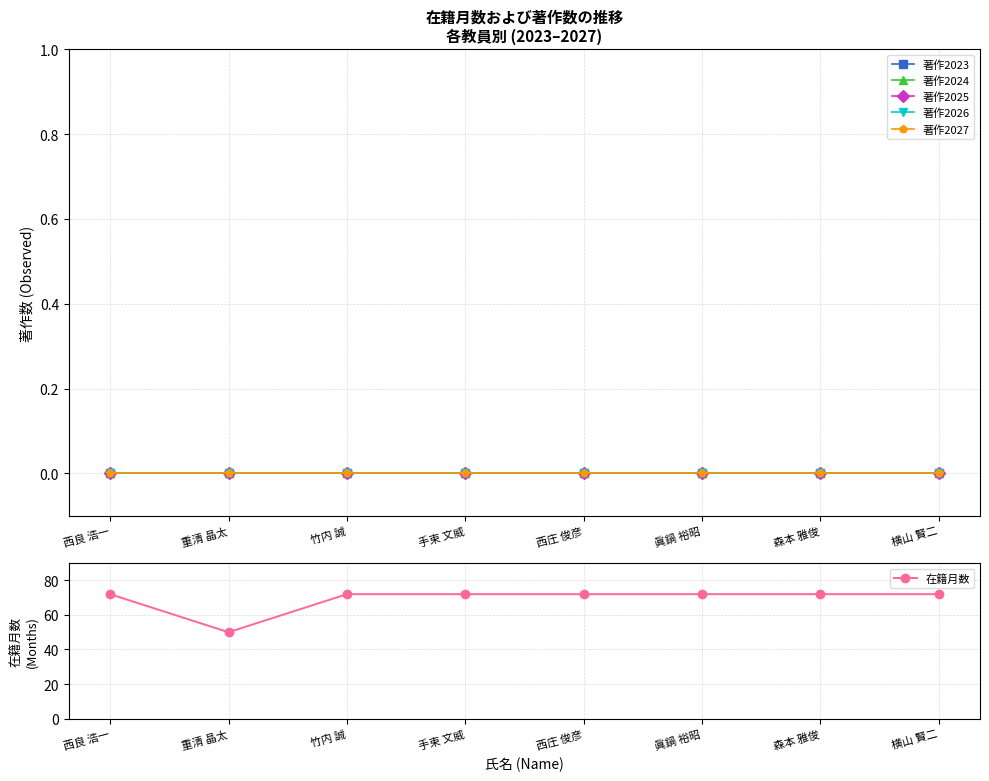

Which series has the largest range (max minus min)?

在籍月数